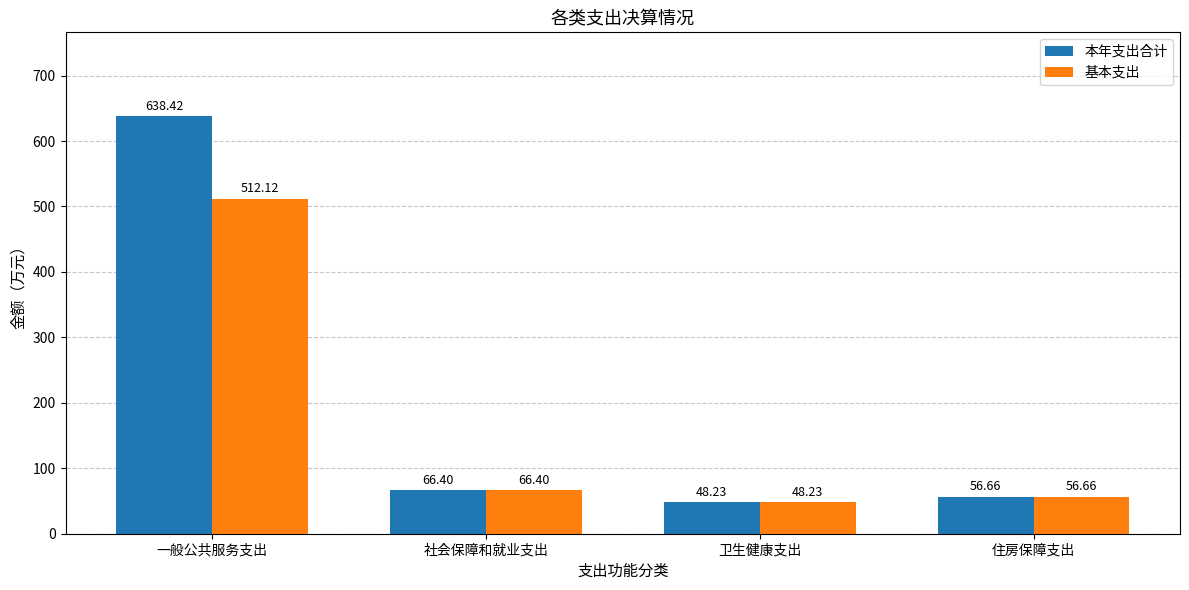

Which series has the widest spread of values?

本年支出合计